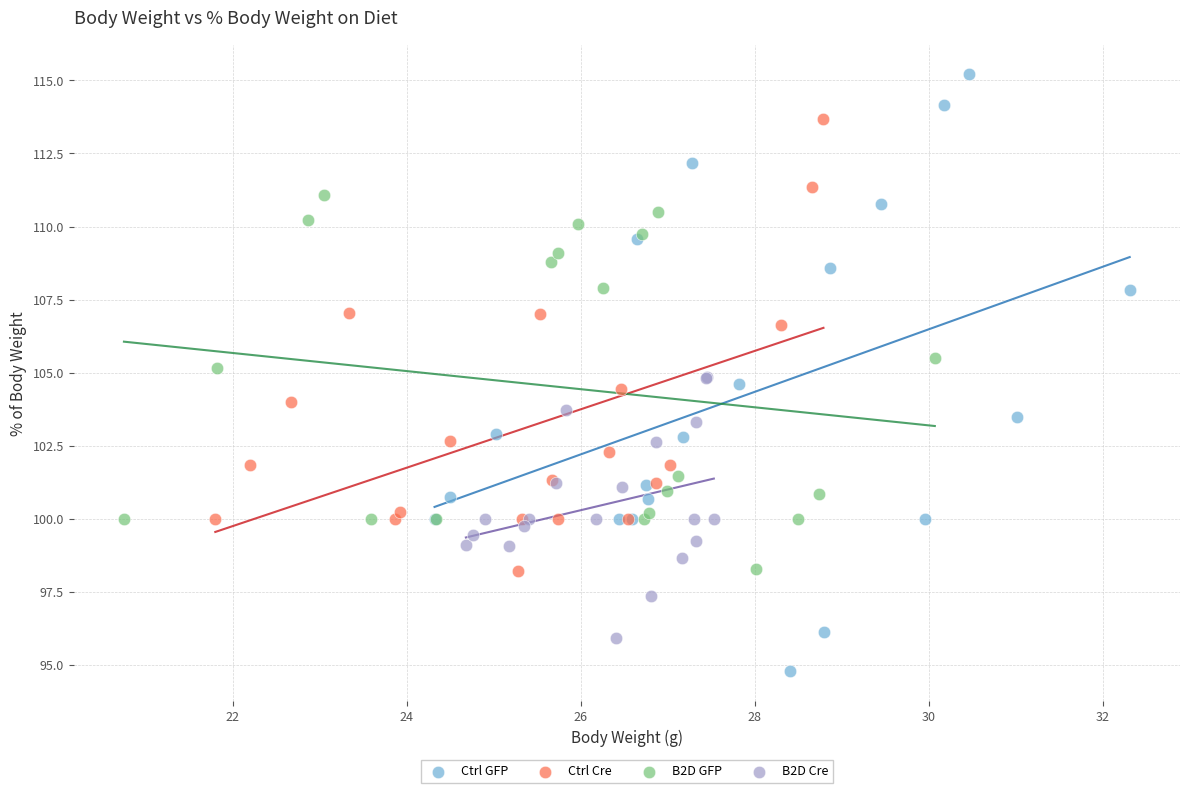

Which series contains the lowest Y value?

Ctrl GFP